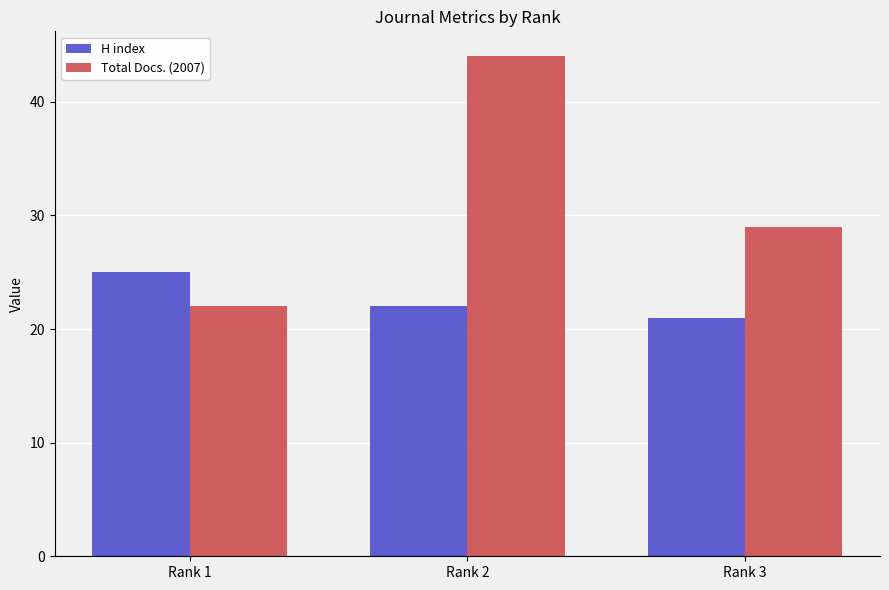

Which series changed the most between Rank 1 and Rank 2?

Total Docs. (2007)